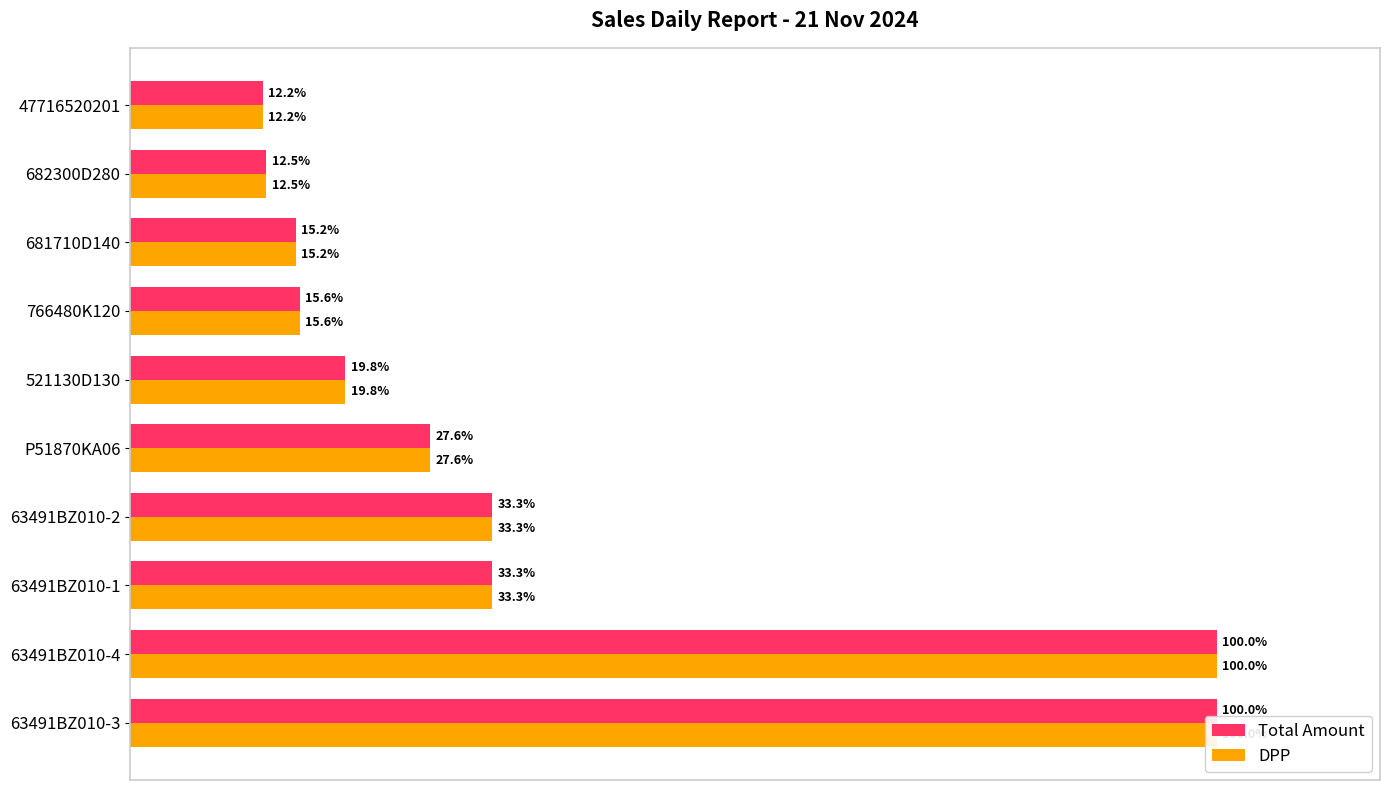

Which series has the largest range (max minus min)?

Total Amount